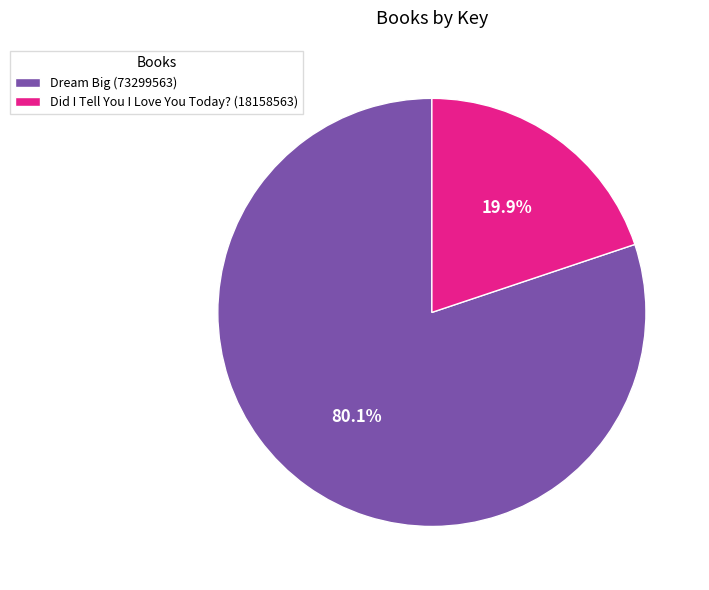

Does any single category account for the majority?

Yes